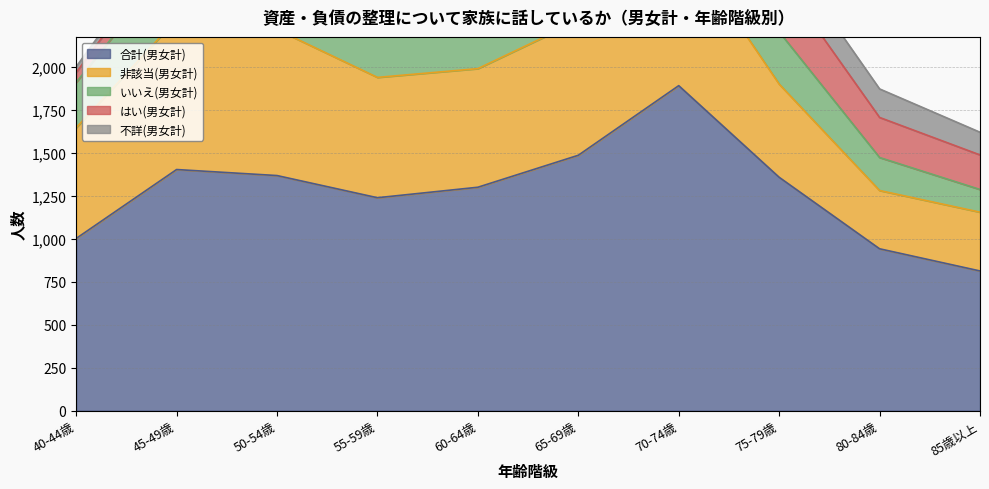

True or false: いいえ(男女計) has a value of 360 at 45-49歳.

True